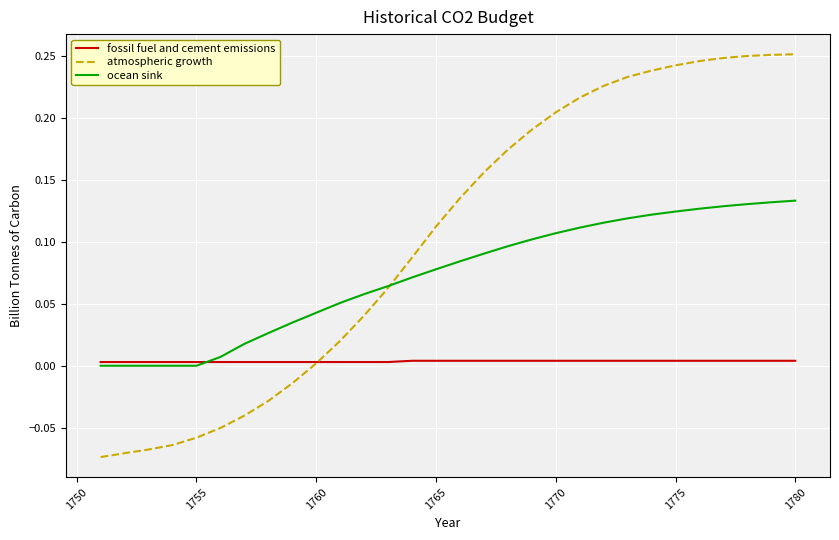

Rank the series by their average value, from lowest to highest.

fossil fuel and cement emissions, ocean sink, atmospheric growth